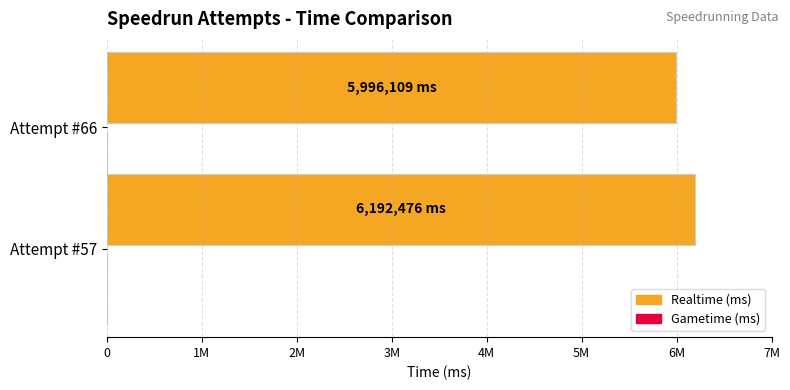

What is the greatest value displayed?

6192476.0